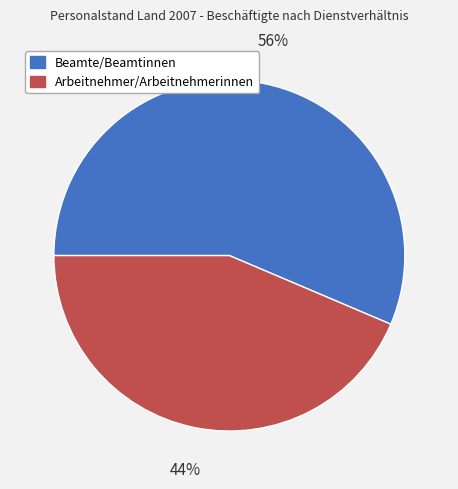

What is the majority slice?

Beamte/Beamtinnen